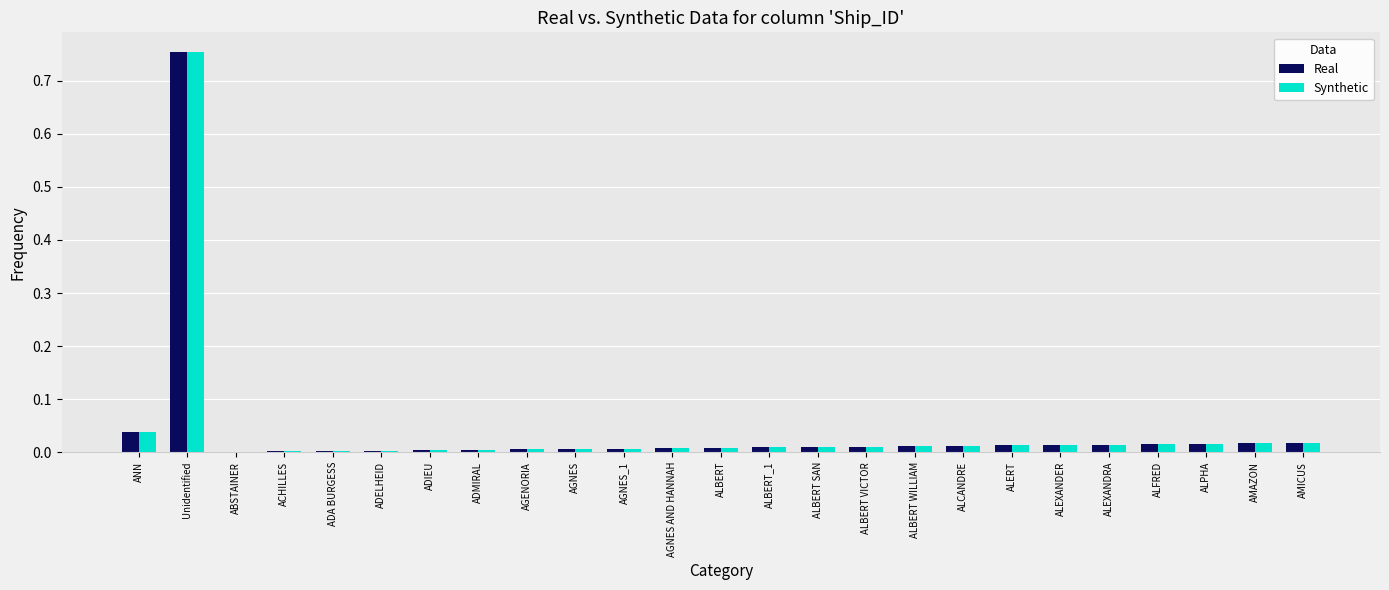

True or false: Synthetic has a value of 0.0 at AGNES.

True